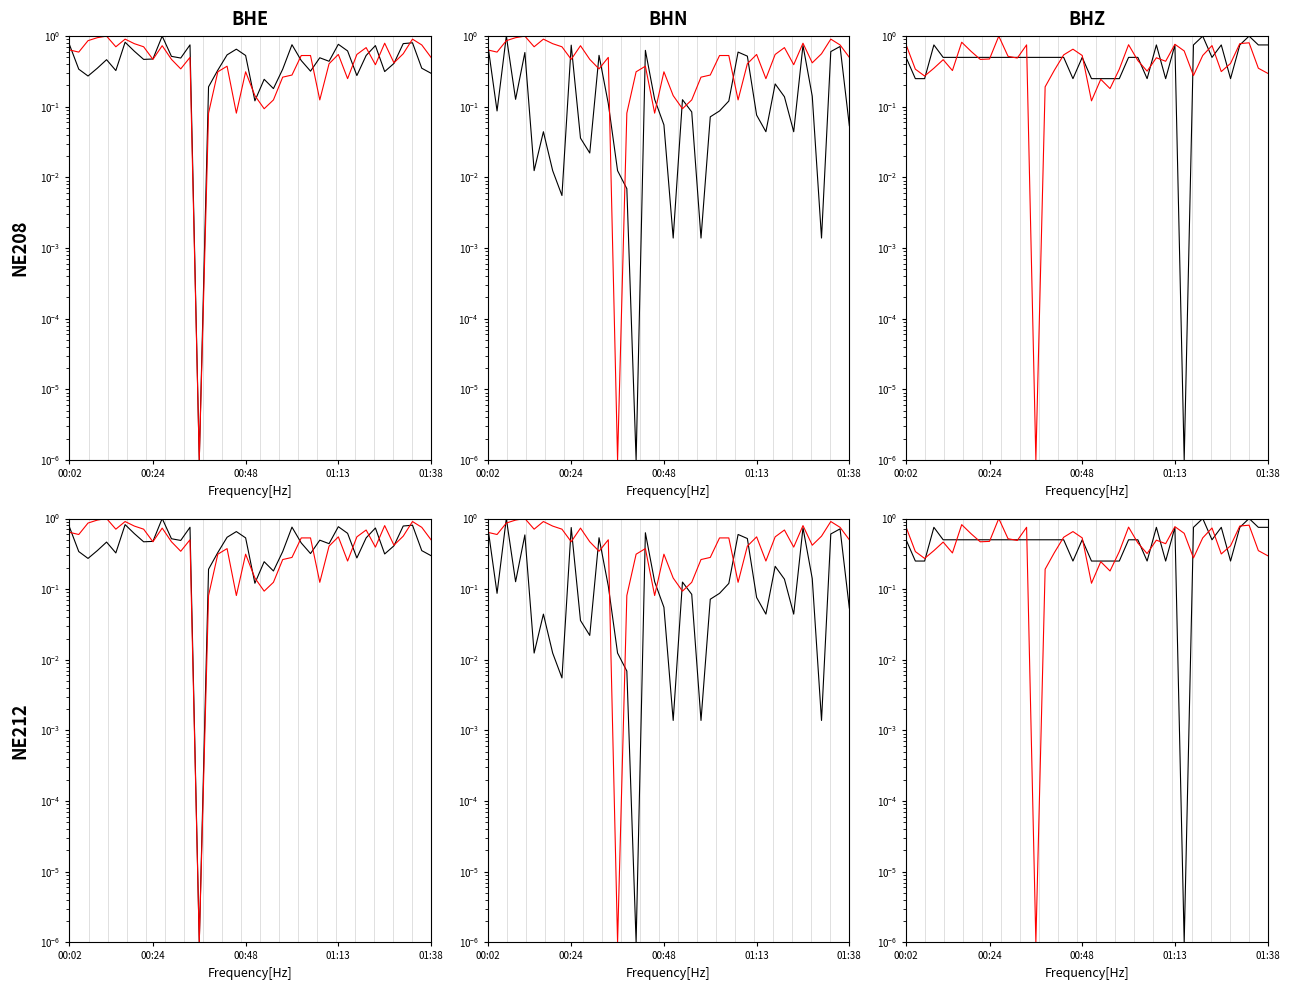

What is the spread (max minus min) of values at 26?

0.4